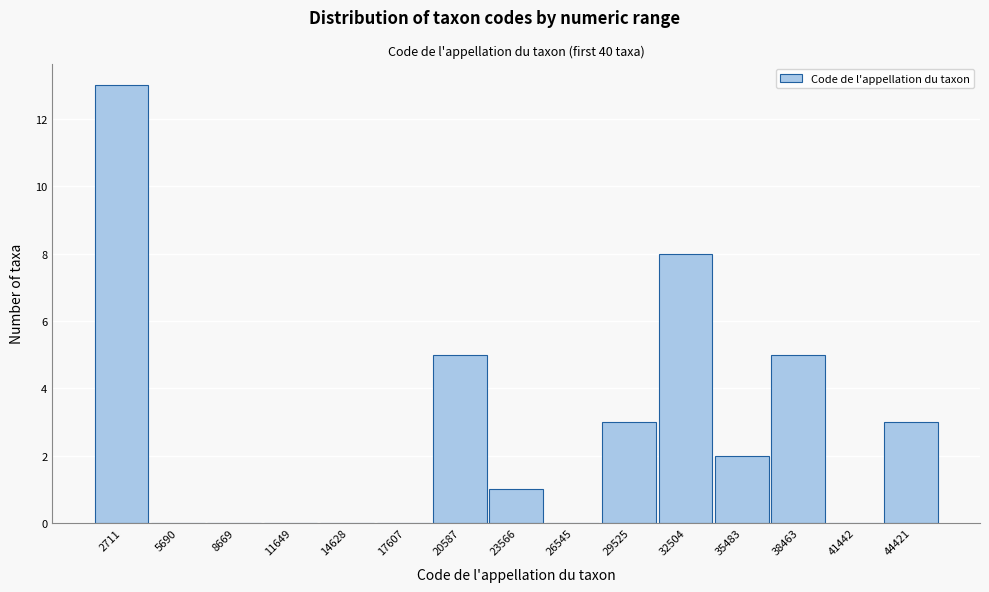

Reading left to right, transcribe this chart: for each bar, give the range it covers on the x-axis and its height. Neither the bar edges nor the heights are printed on the chart, so give them approximately, as read against the axes.

1000 to 4000: 13
4000 to 7000: 0
7000 to 10000: 0
10000 to 13000: 0
13000 to 16000: 0
16000 to 19000: 0
19000 to 22000: 5
22000 to 25000: 1
25000 to 28000: 0
28000 to 31000: 3
31000 to 34000: 8
34000 to 37000: 2
37000 to 40000: 5
40000 to 43000: 0
43000 to 46000: 3